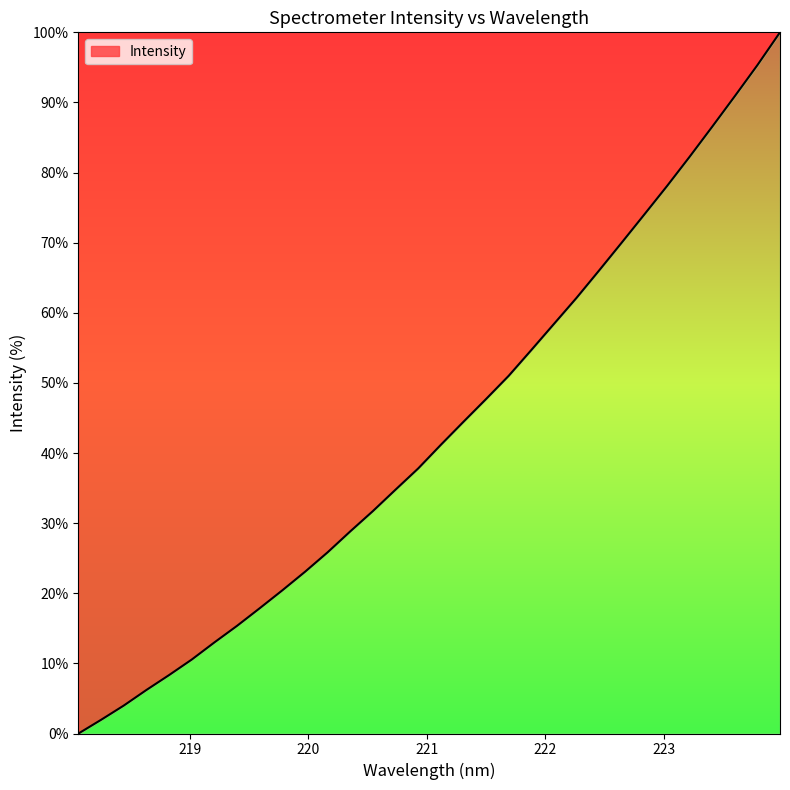

What is the maximum value shown in the chart?

100.0